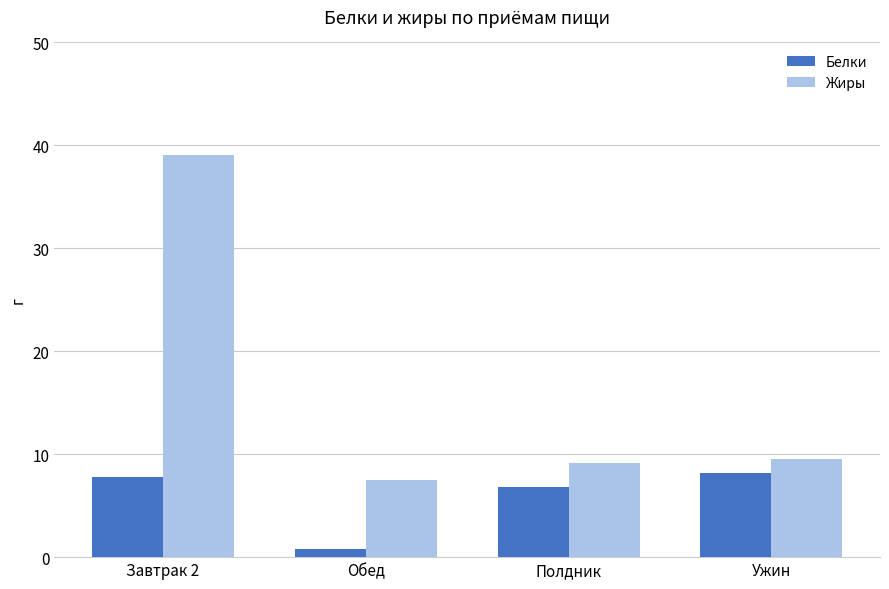

What is the difference between the highest and lowest values at Полдник?

2.3